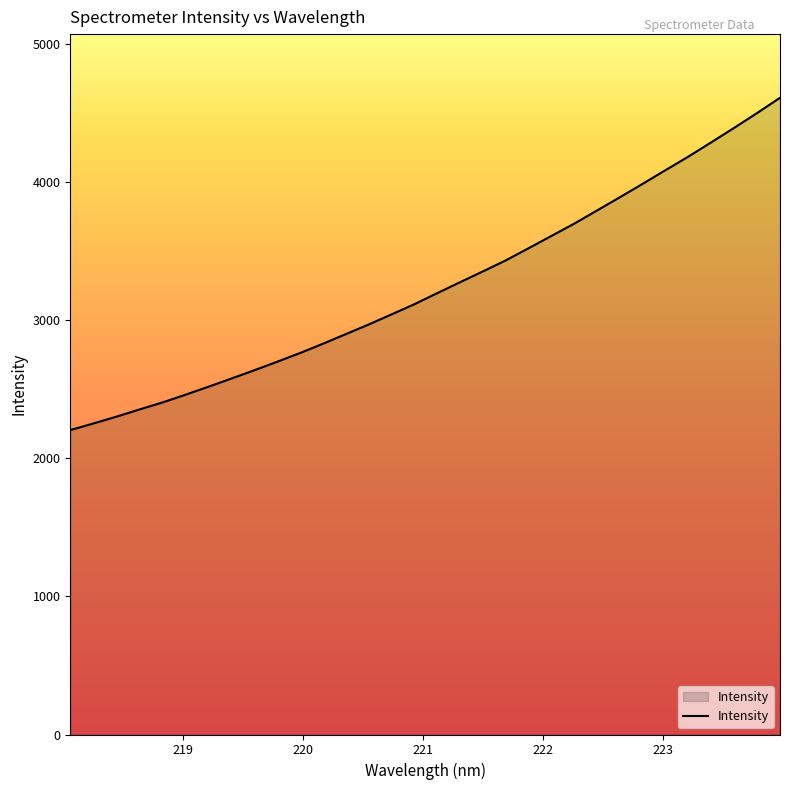

What is the maximum value shown in the chart?

4609.4